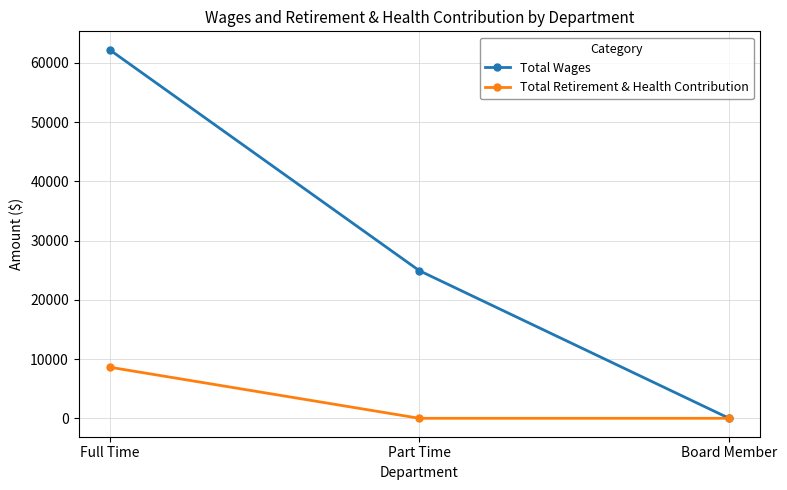

What are all the series names shown in the legend?

Total Wages, Total Retirement & Health Contribution